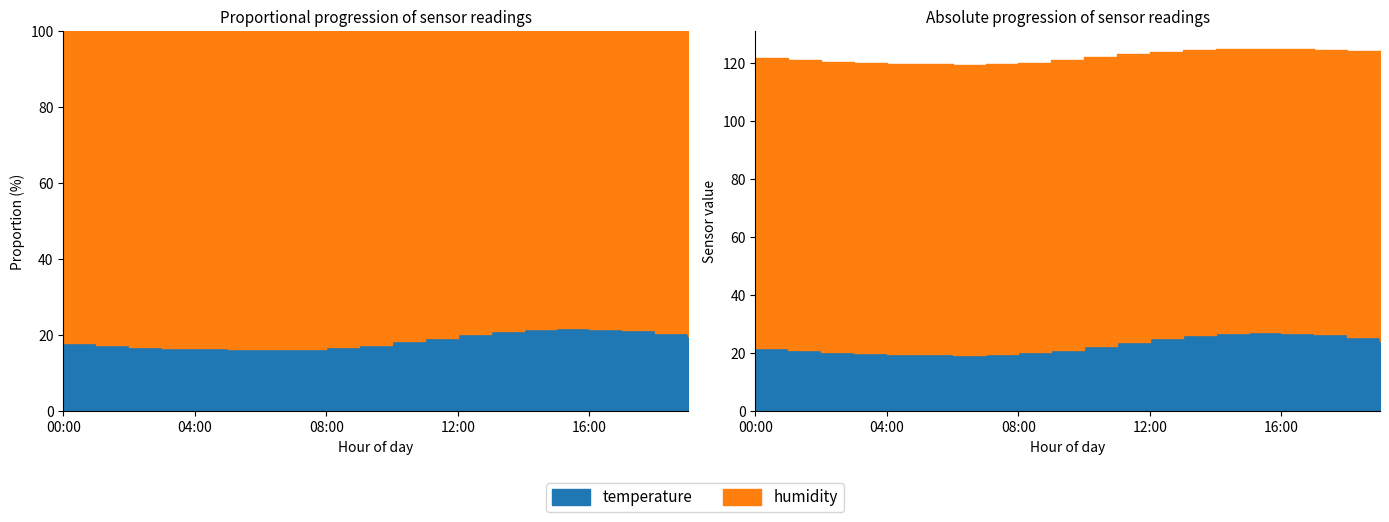

Between 04:00 and 18:00, which series saw the biggest shift?

temperature